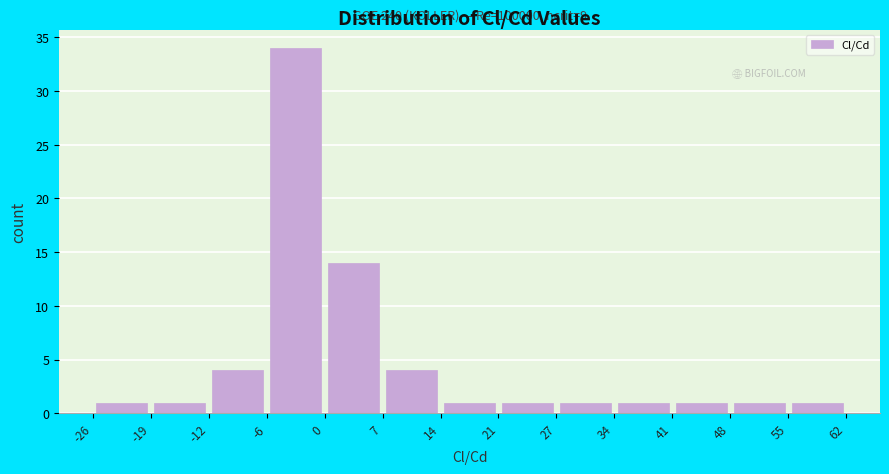

Which range on the x-axis has the tallest bar?

-6 to 0